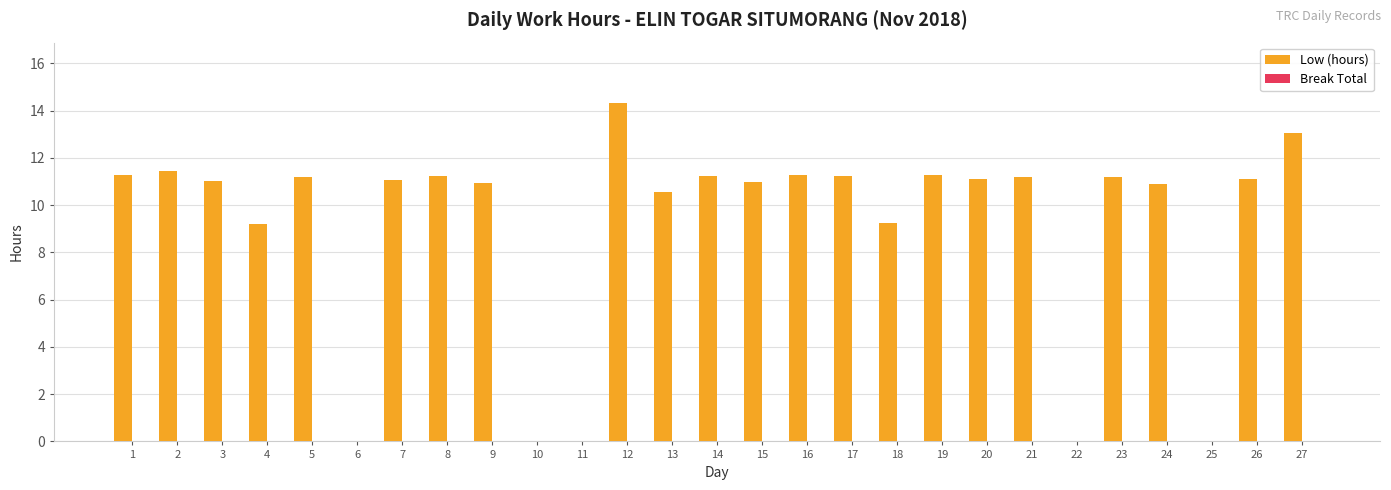

Approximately how many times larger is the value at 23 compared to 26?

1.0